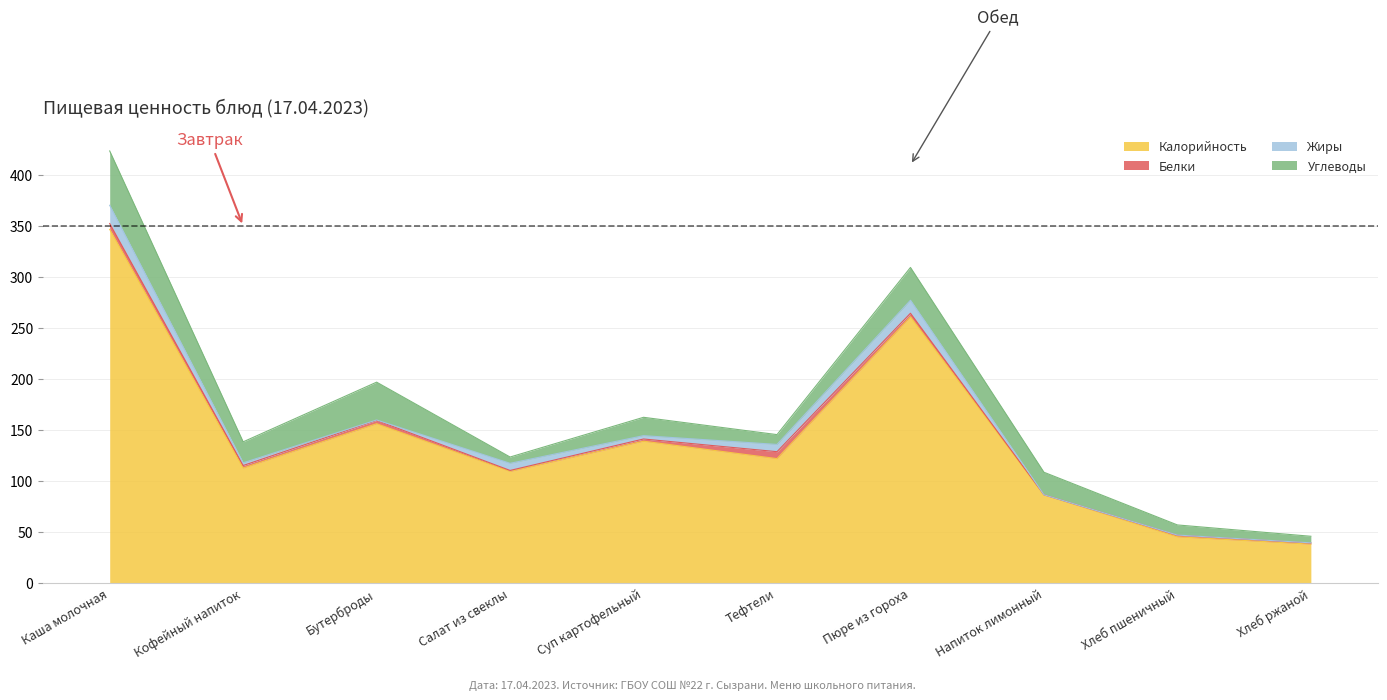

What is the sum of all Калорийность values?

1416.4